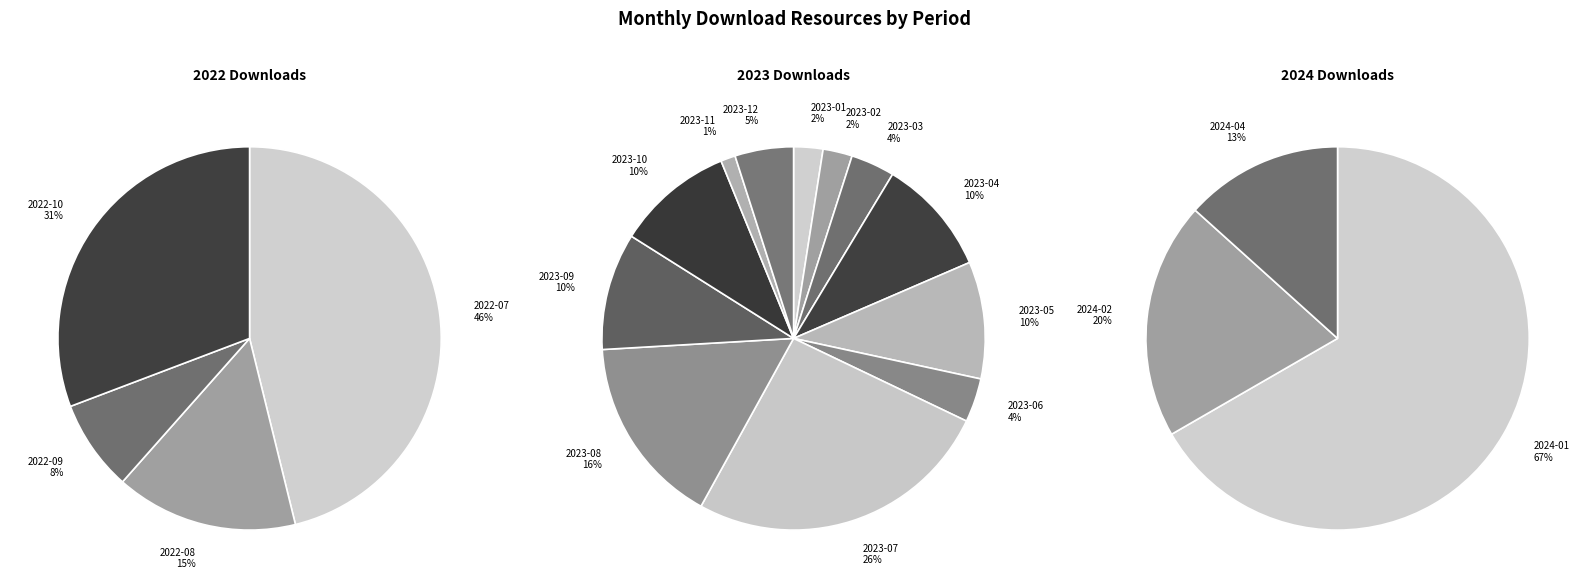

Does any single category account for the majority?

No